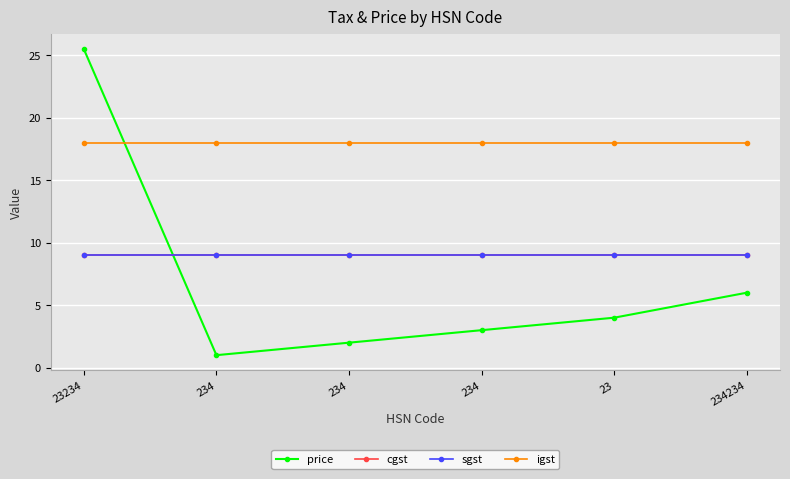

At which label does sgst reach its minimum?

23234